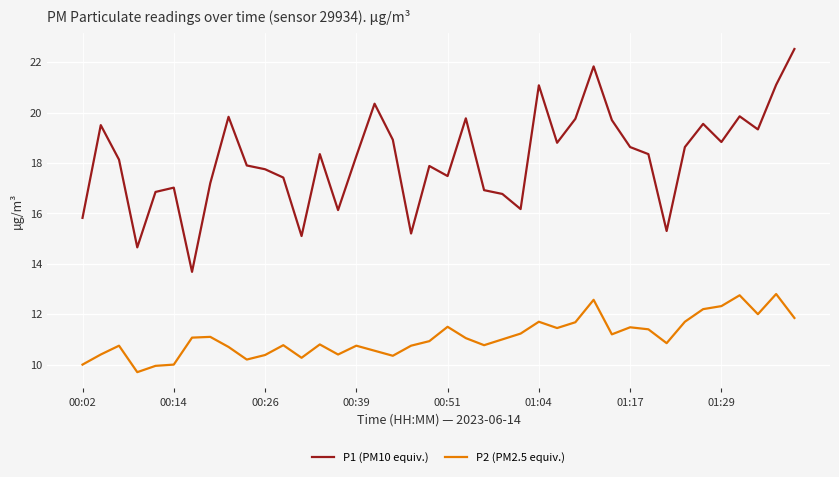

At how many categories does at least one series exceed 21?

4